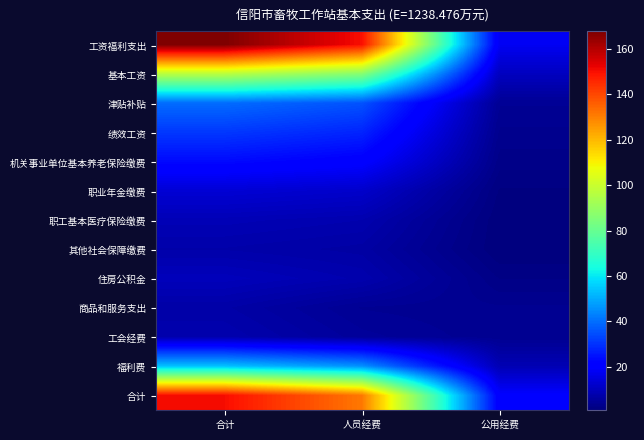

What is the smallest value displayed?

0.9